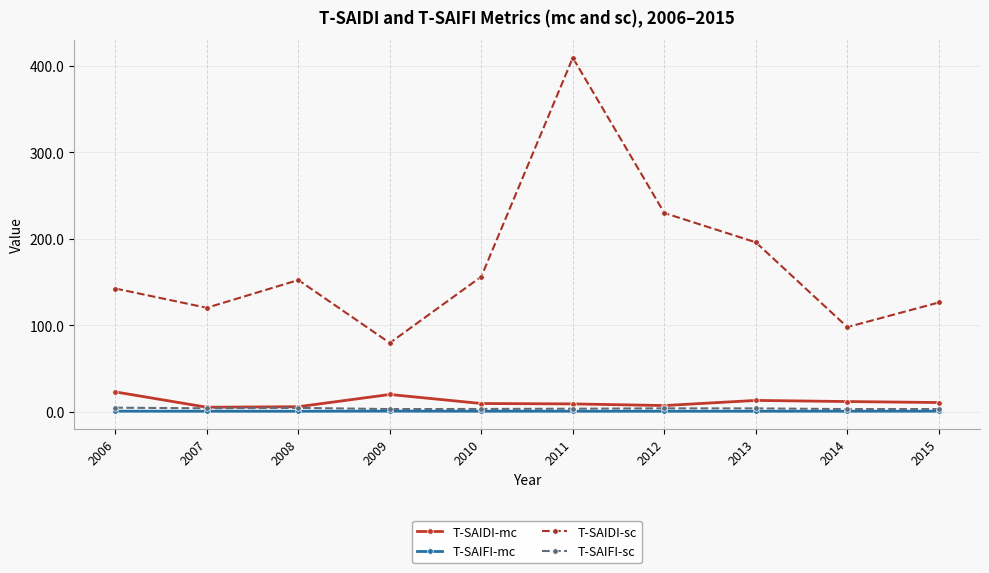

At which category does T-SAIDI-sc reach its first local peak?

2008